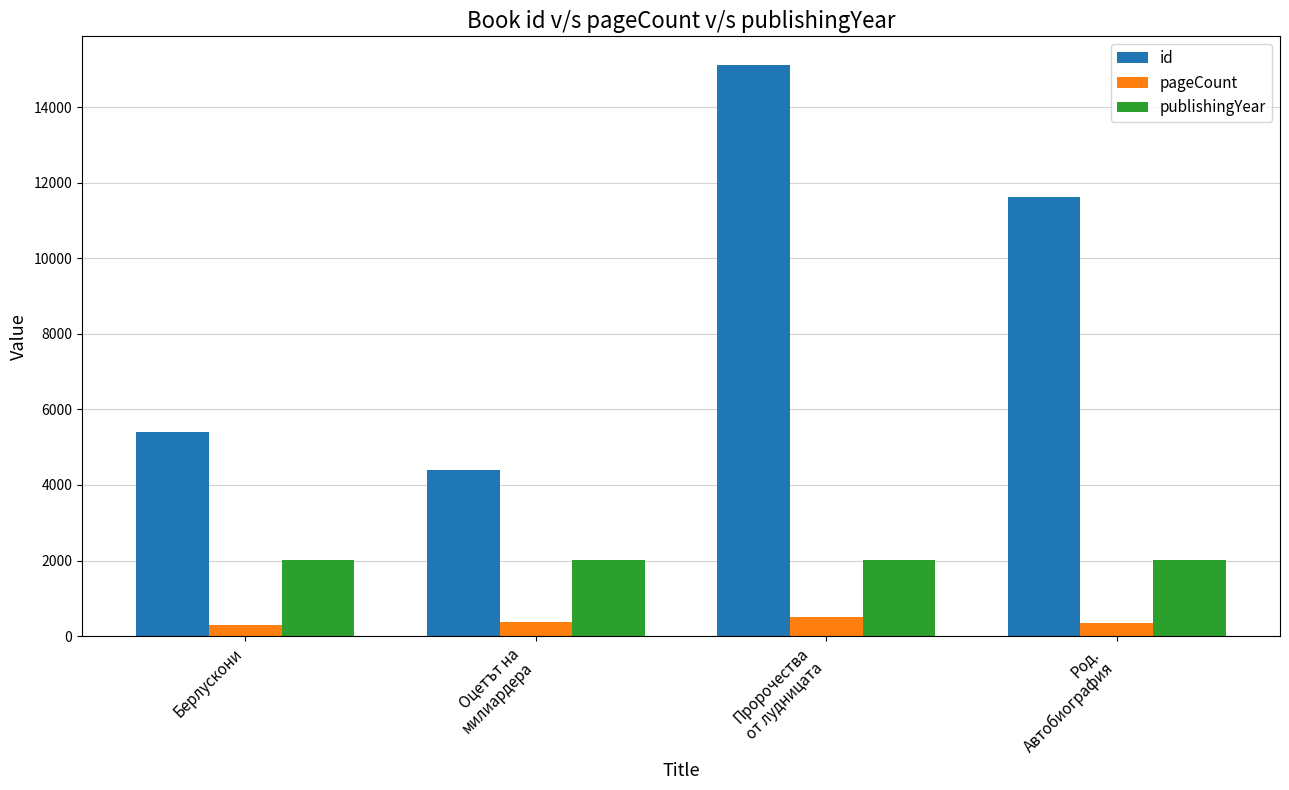

What is the spread (max minus min) of values at Род.
Автобиография?

11268